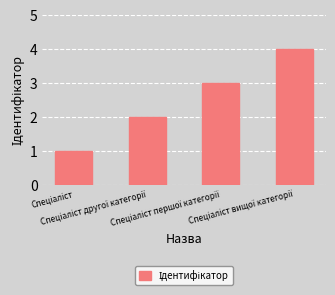

What is the minimum value shown in the chart?

1